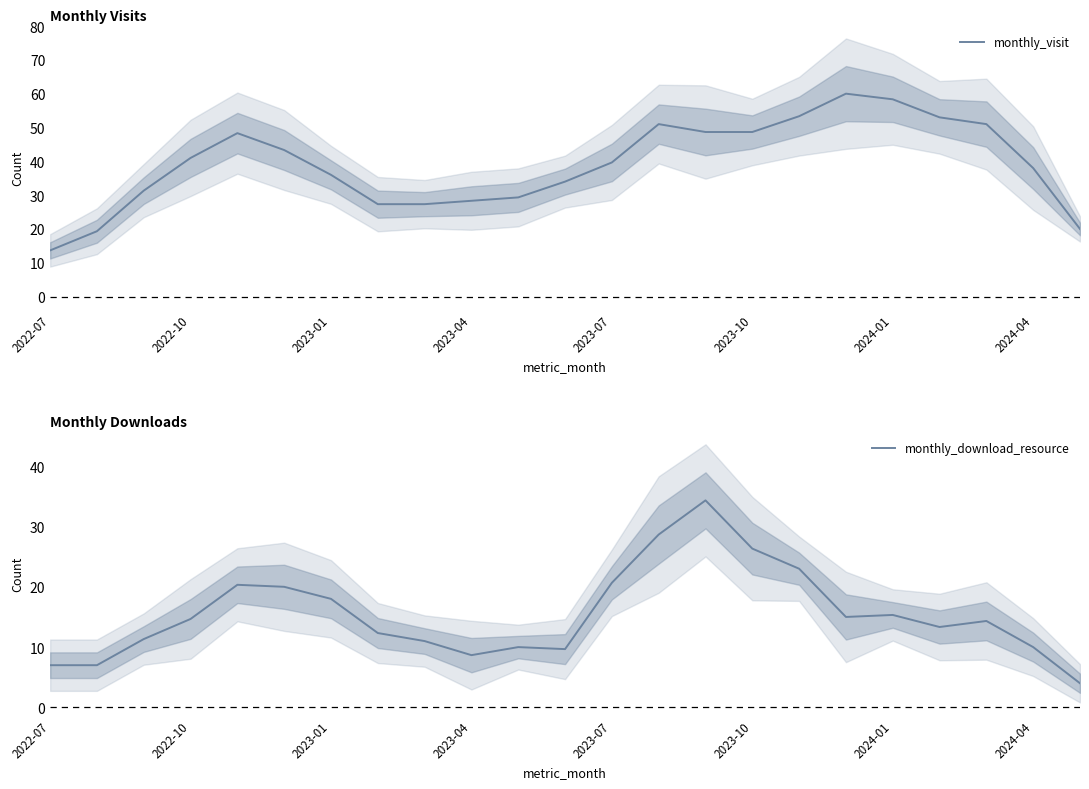

How many lines are shown in the chart?

2